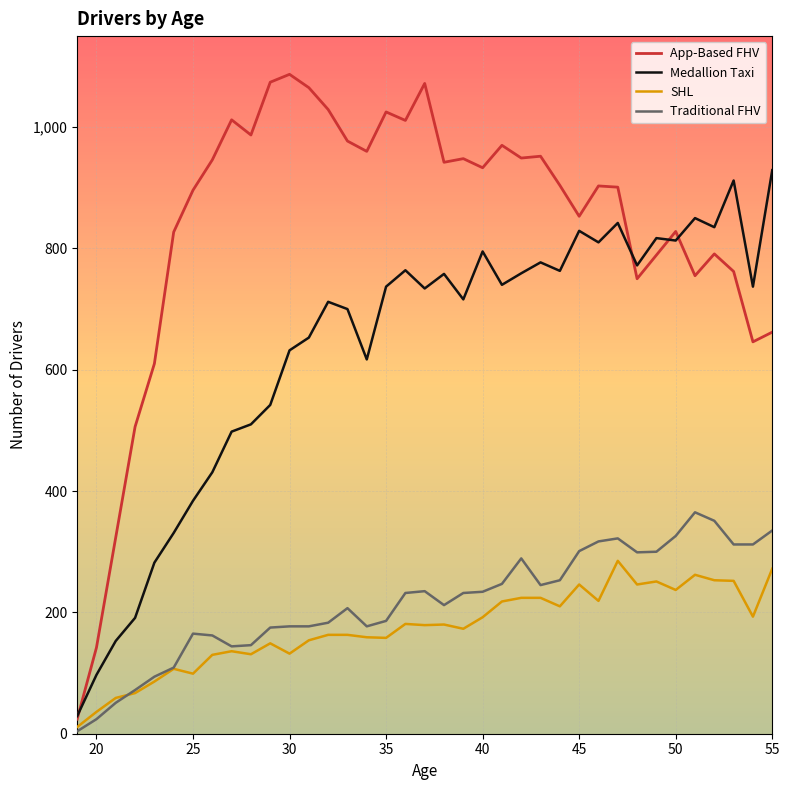

What is the maximum value for SHL?

285